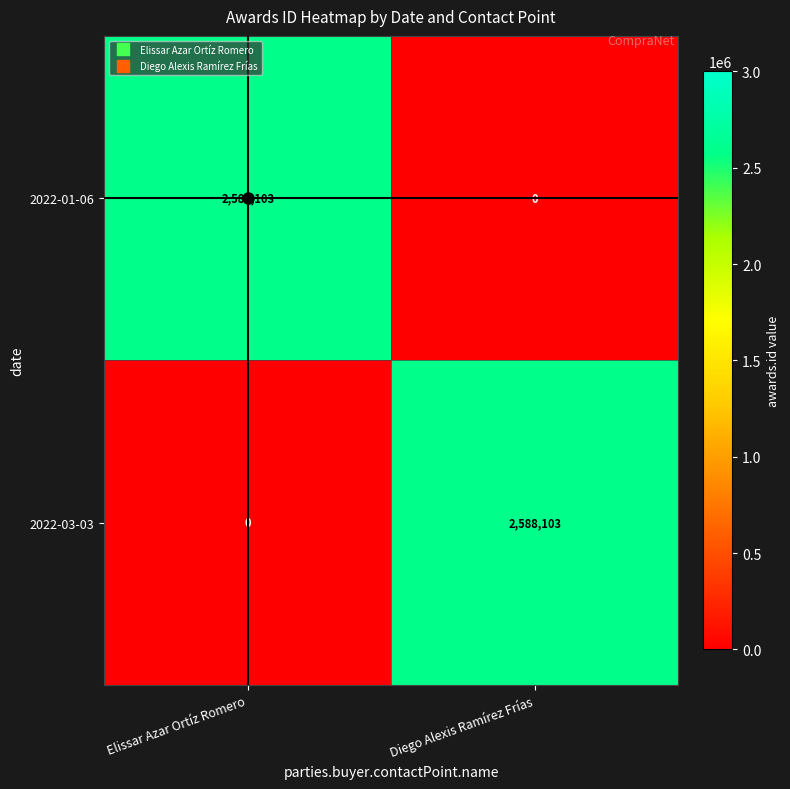

Is the value of 2022-03-03 at Diego Alexis Ramírez Frías greater than the value of 2022-01-06 at Diego Alexis Ramírez Frías?

Yes